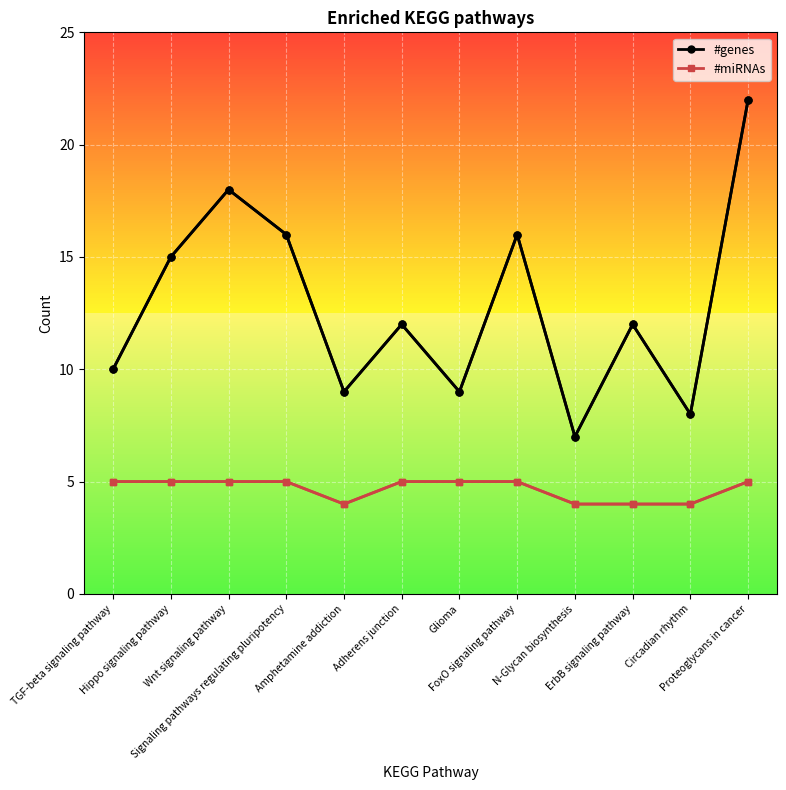

Rank the series by their maximum value, from lowest to highest.

#miRNAs, #genes